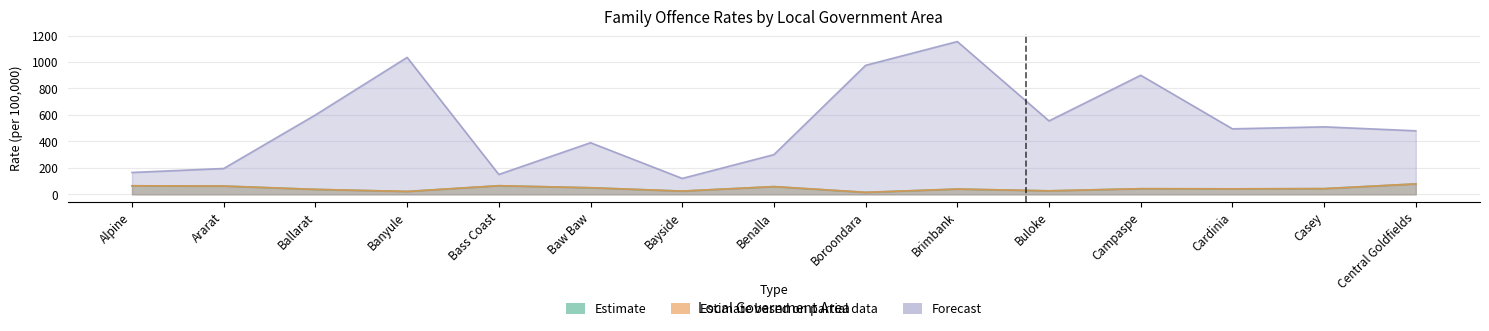

Is the value of Forecast at Central Goldfields greater than the value of Estimate based on partial data at Ballarat?

Yes